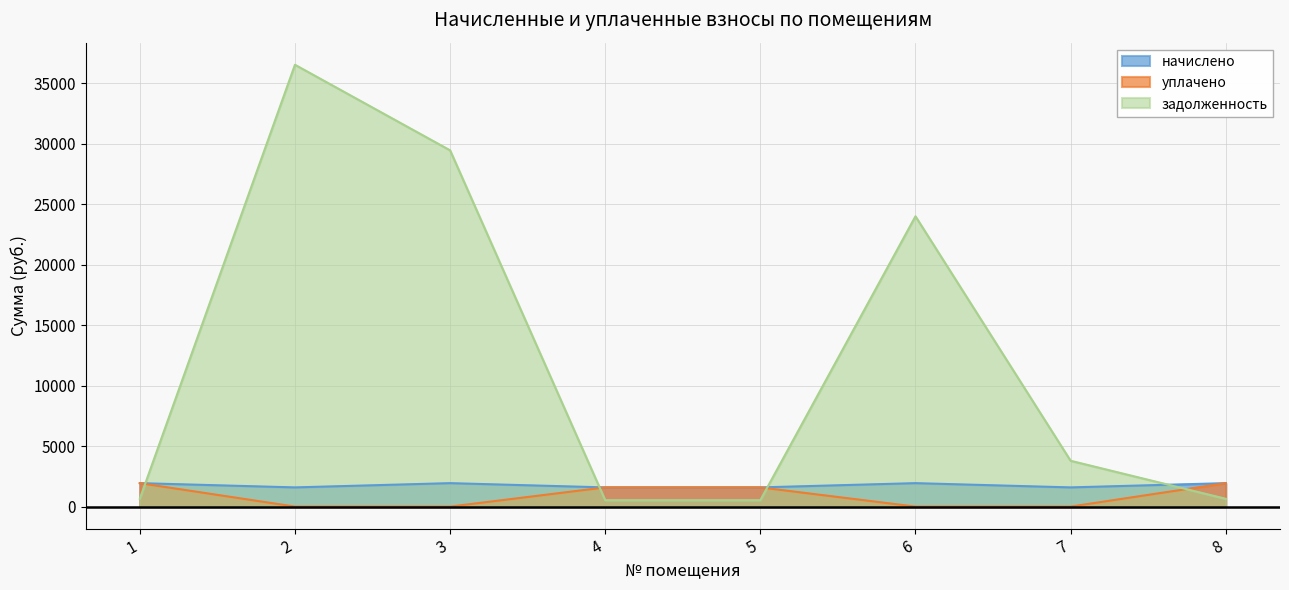

How many intersections are there between начислено and задолженность?

4